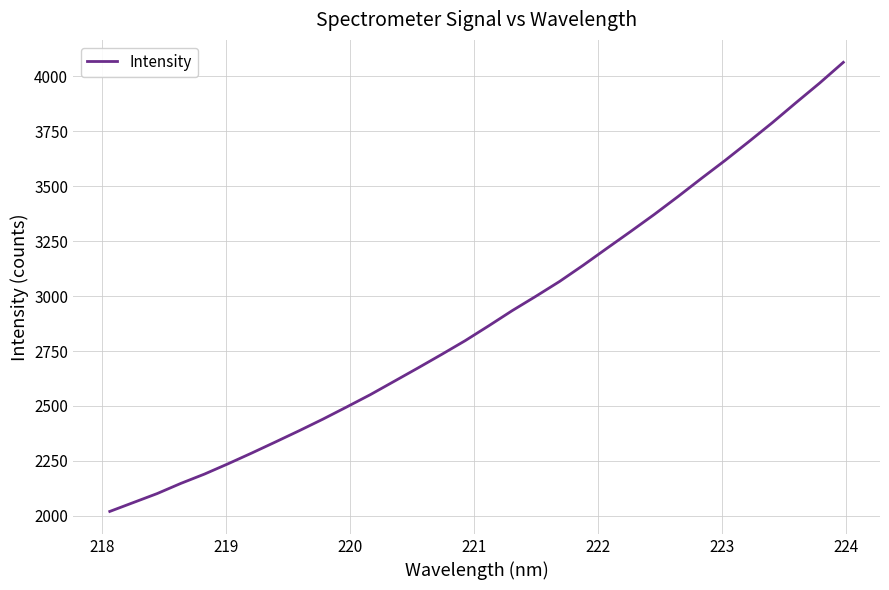

What is the average value?

2905.4